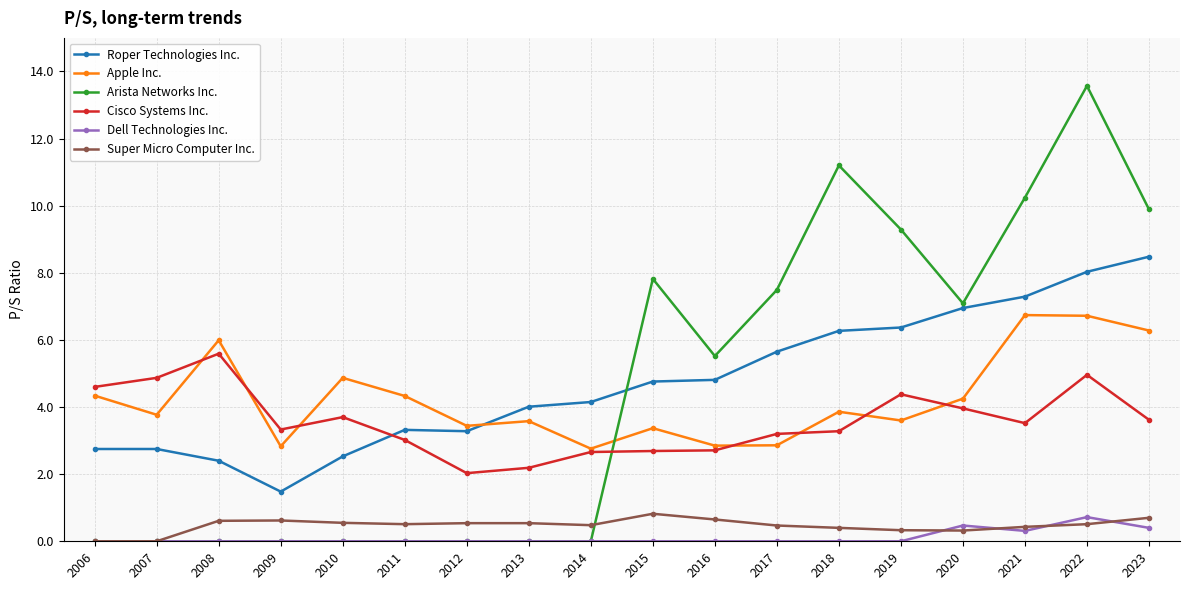

Which series has the largest total across all categories?

Roper Technologies Inc.